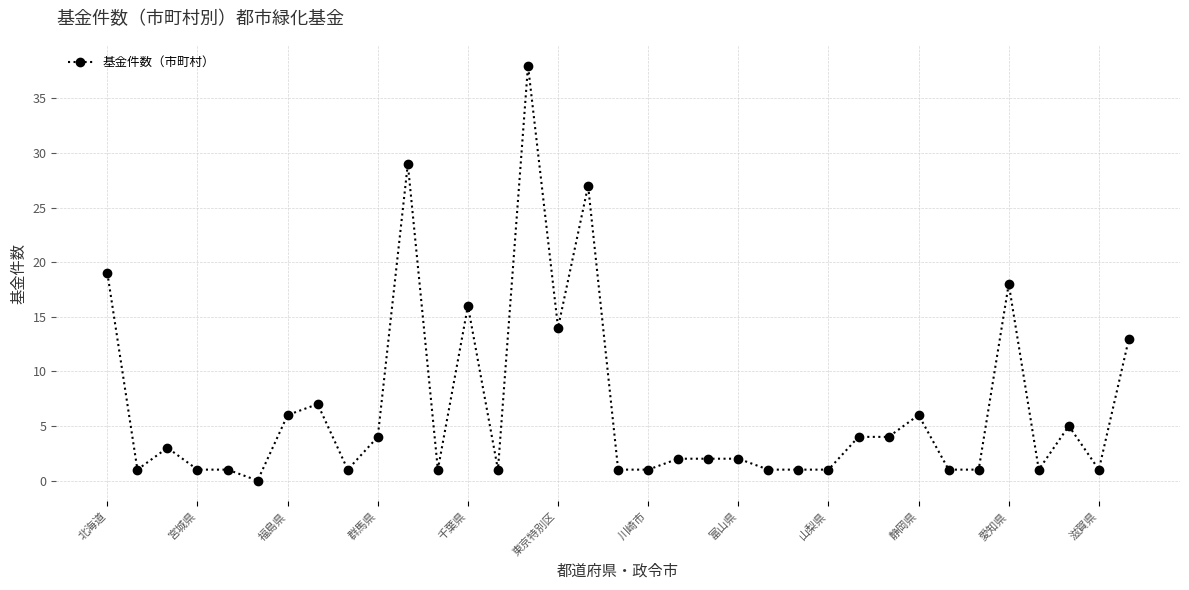

What is the difference between the maximum and minimum values?

38